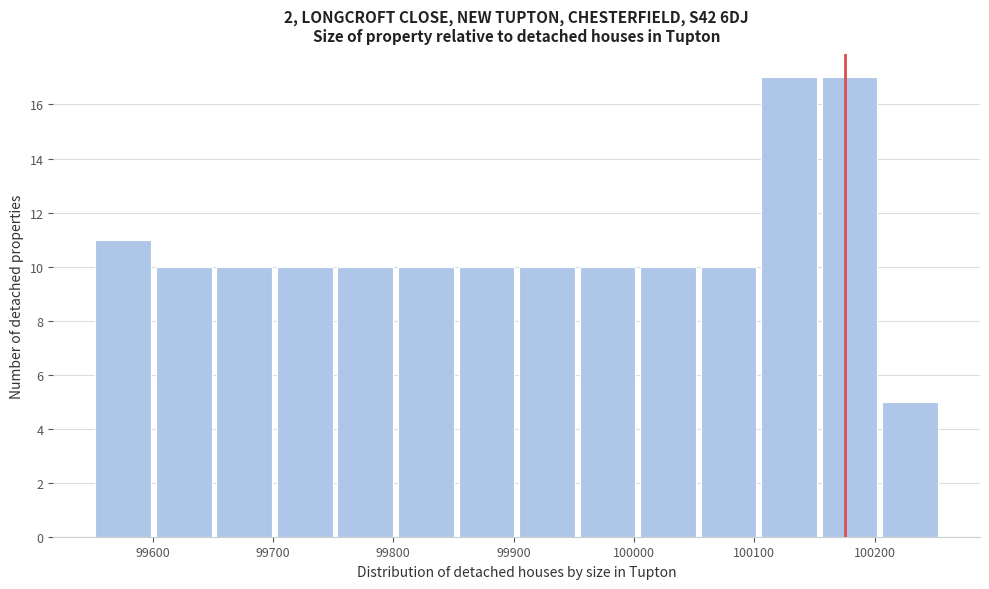

Reading left to right, list every bar in this chart as the range it spans on the x-axis followed by its height. Neither the bar edges nor the heights are printed on the chart, so give them approximately, as read against the axes.

99550 to 99600: 11
99600 to 99650: 10
99650 to 99700: 10
99700 to 99750: 10
99750 to 99800: 10
99800 to 99850: 10
99850 to 99900: 10
99900 to 99950: 10
99950 to 100000: 10
100000 to 100050: 10
100050 to 100100: 10
100100 to 100150: 17
100150 to 100200: 17
100200 to 100250: 5